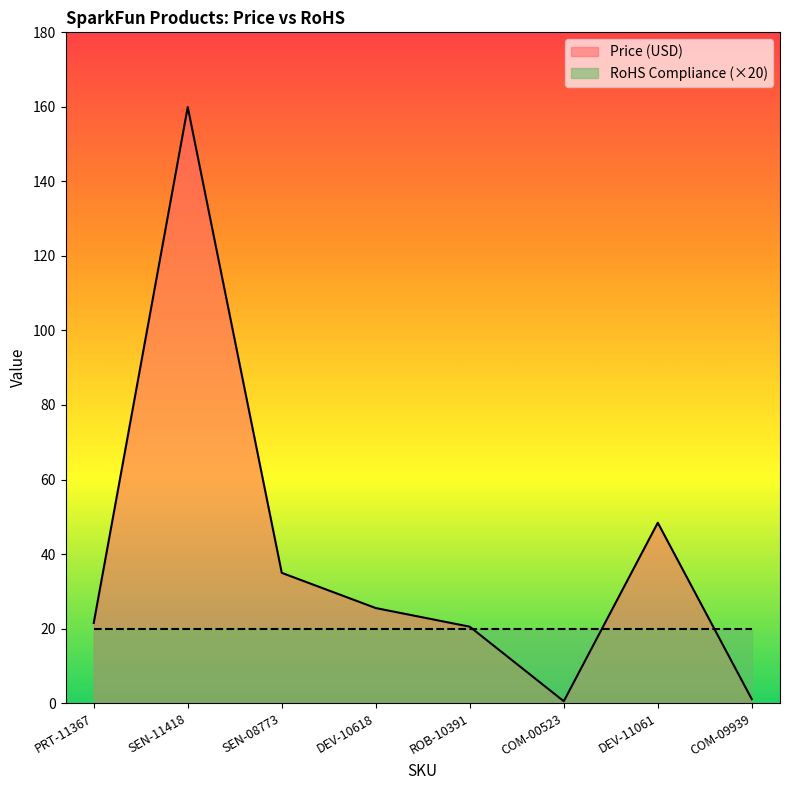

Rank the categories by value from lowest to highest.

COM-00523, COM-09939, ROB-10391, PRT-11367, DEV-10618, SEN-08773, DEV-11061, SEN-11418